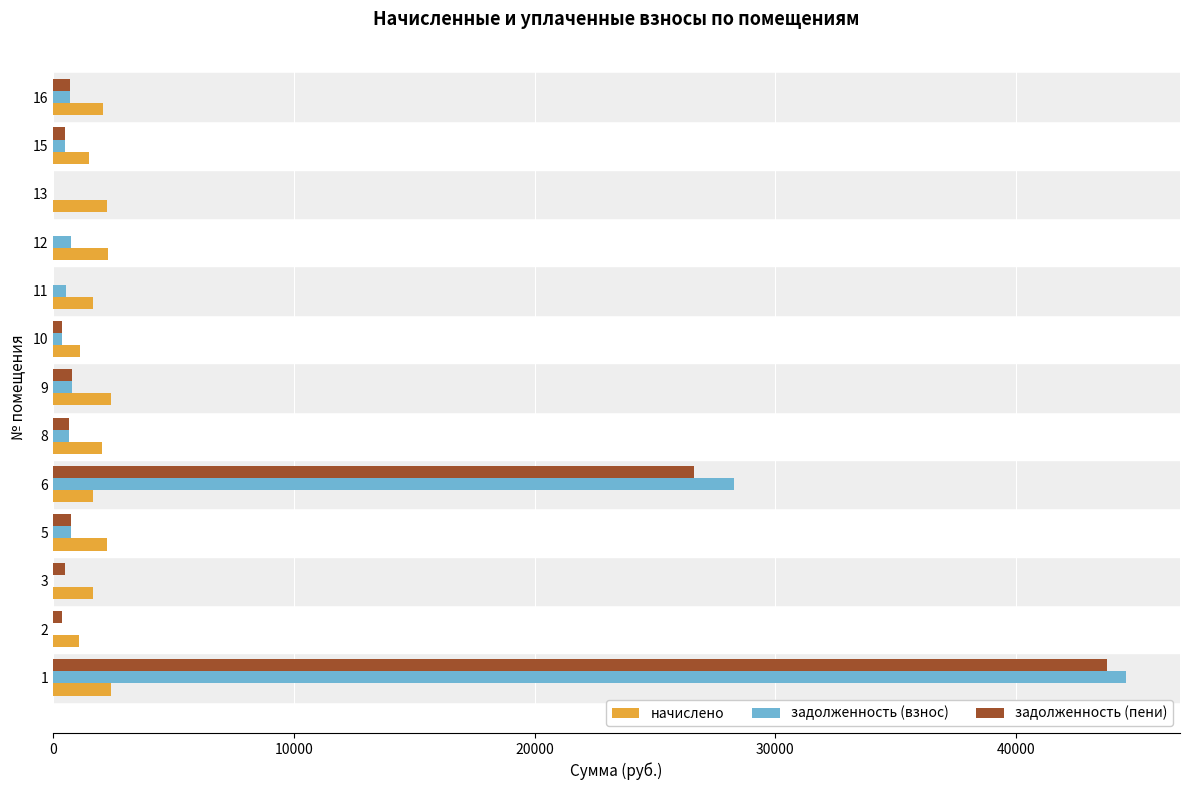

How many data points in начислено are above 2052?

7